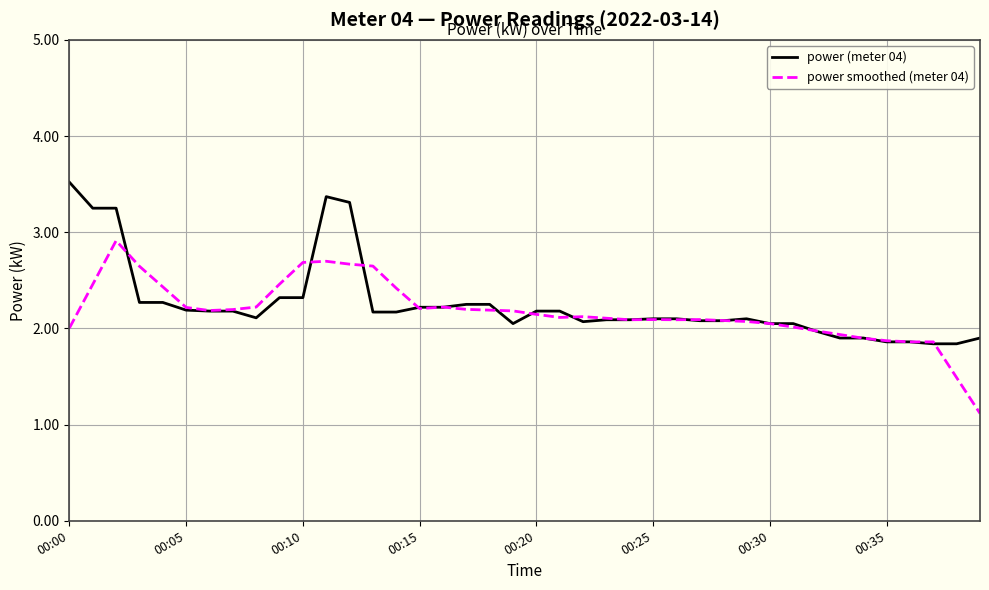

What is the highest value of the power (meter 04) series?

3.5